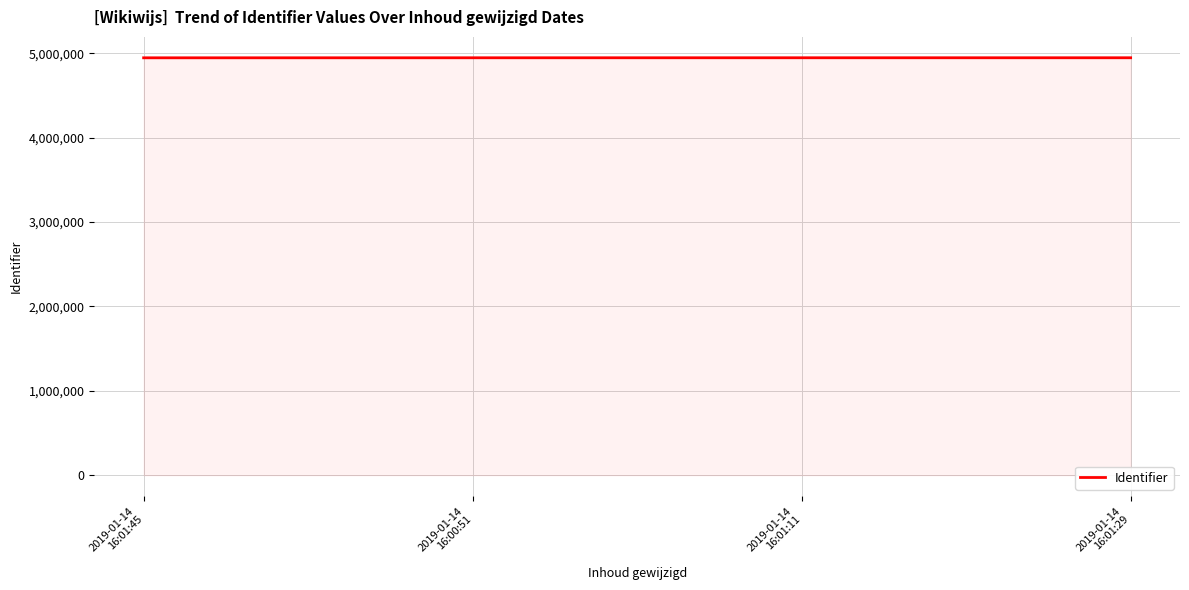

What is the sum of all values?

19783672